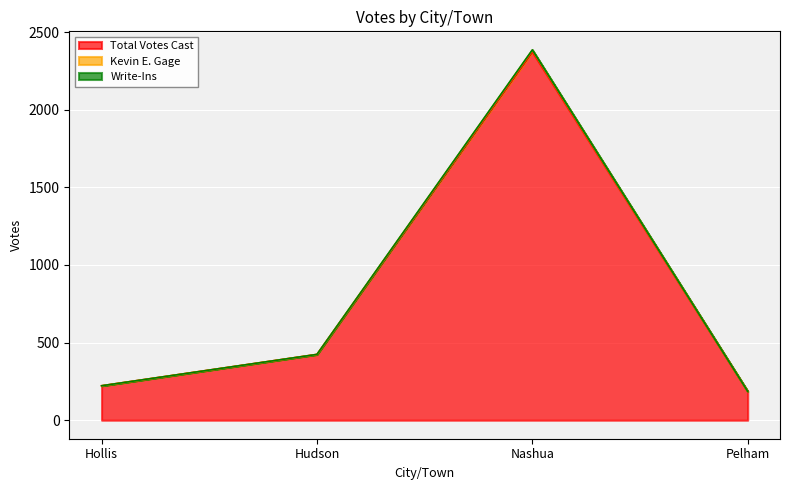

True or false: Kevin E. Gage and Write-Ins intersect in this chart.

False